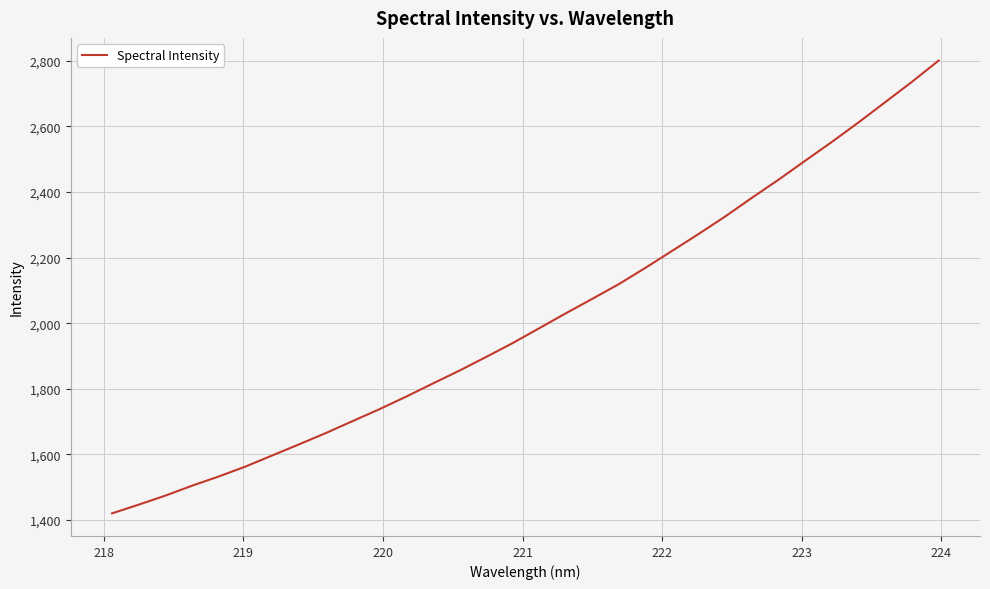

What is the difference between the maximum and minimum values?

1380.0